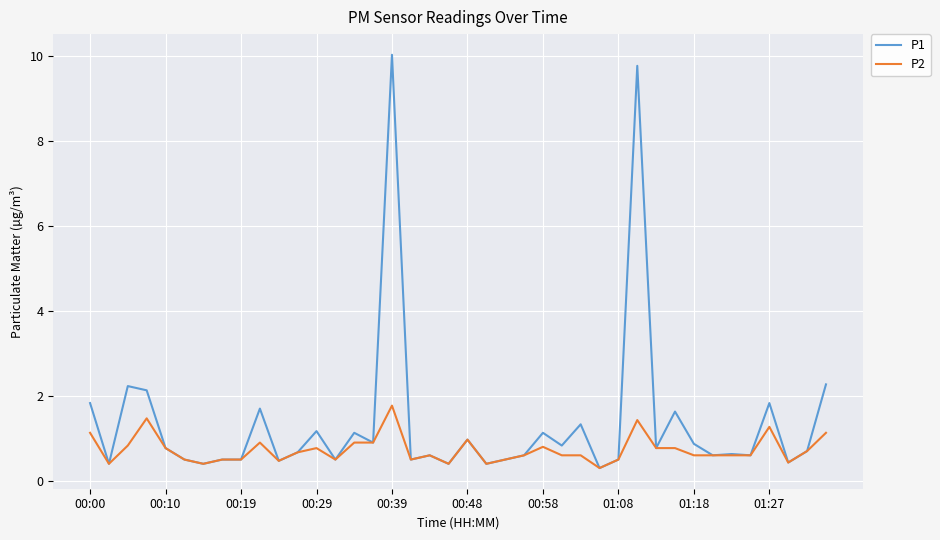

Which series has the widest spread of values?

P1